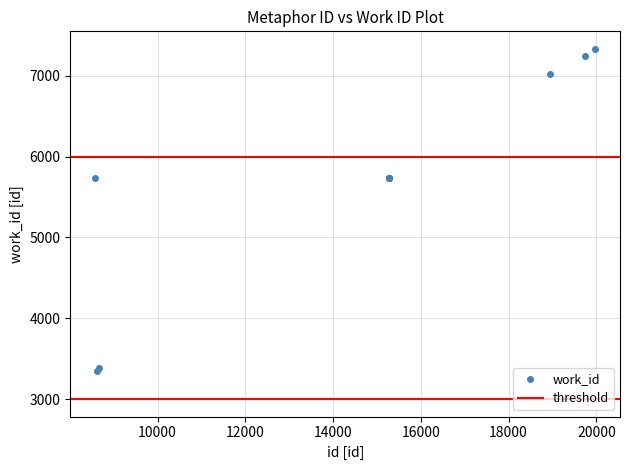

Rank the categories by value from highest to lowest.

19970, 19736, 18939, 8582, 15275, 15276, 15281, 15274, 8658, 8618